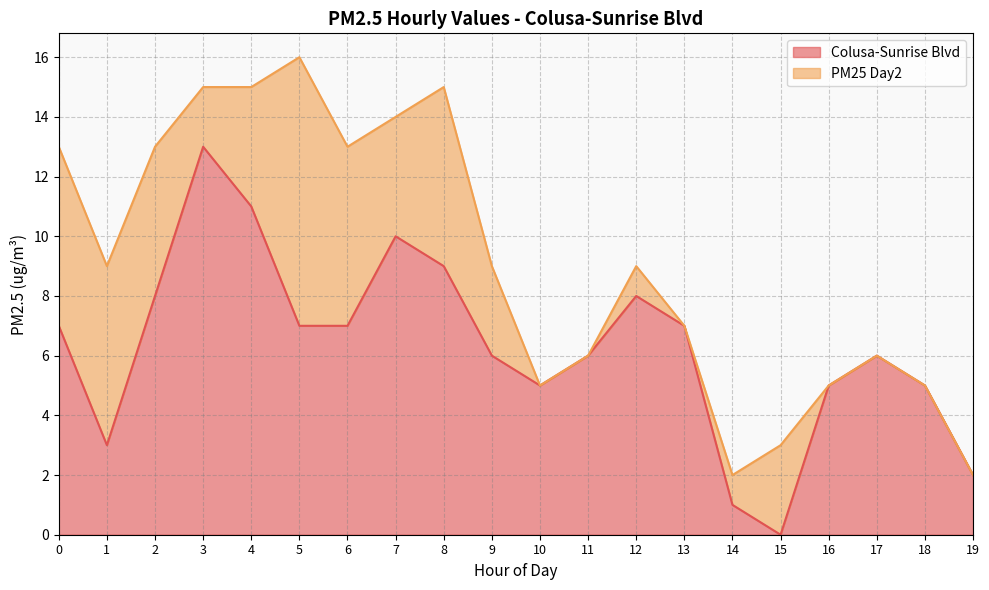

Reading left to right, what are all the values shown in this chart?

7	3	8	13	11	7	7	10	9	6	5	6	8	7	1	0	5	6	5	2